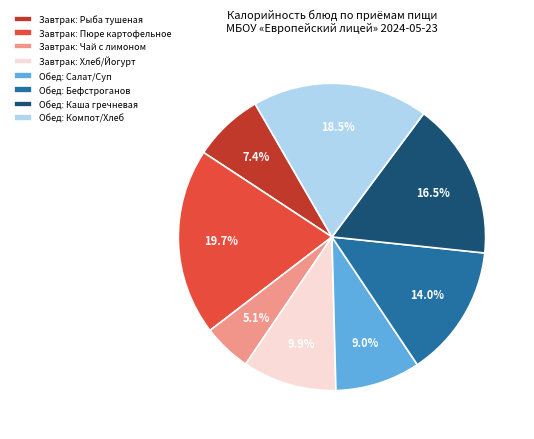

Which has a higher value, Завтрак: Рыба тушеная or Обед: Салат/Суп?

Обед: Салат/Суп